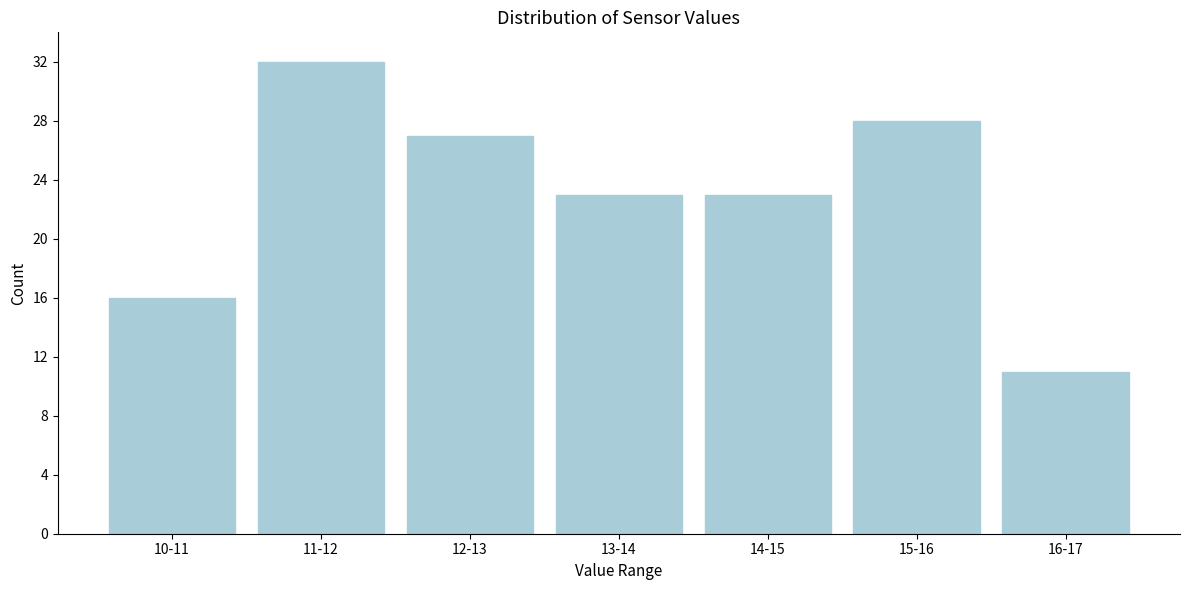

Reading left to right, transcribe all the data shown in this chart.

16	32	27	23	23	28	11